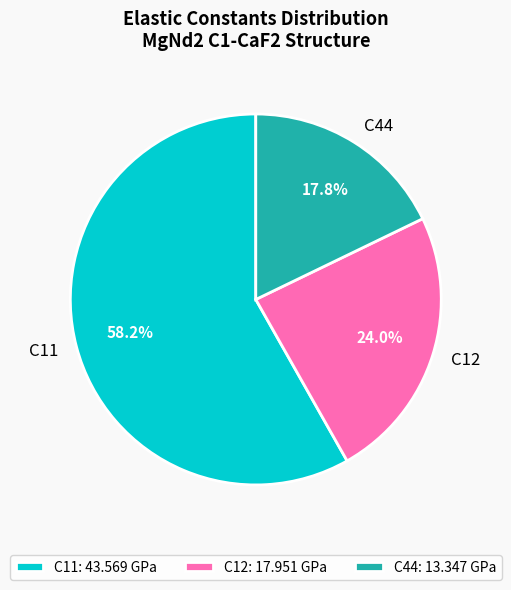

Is C44 the majority of the pie?

No